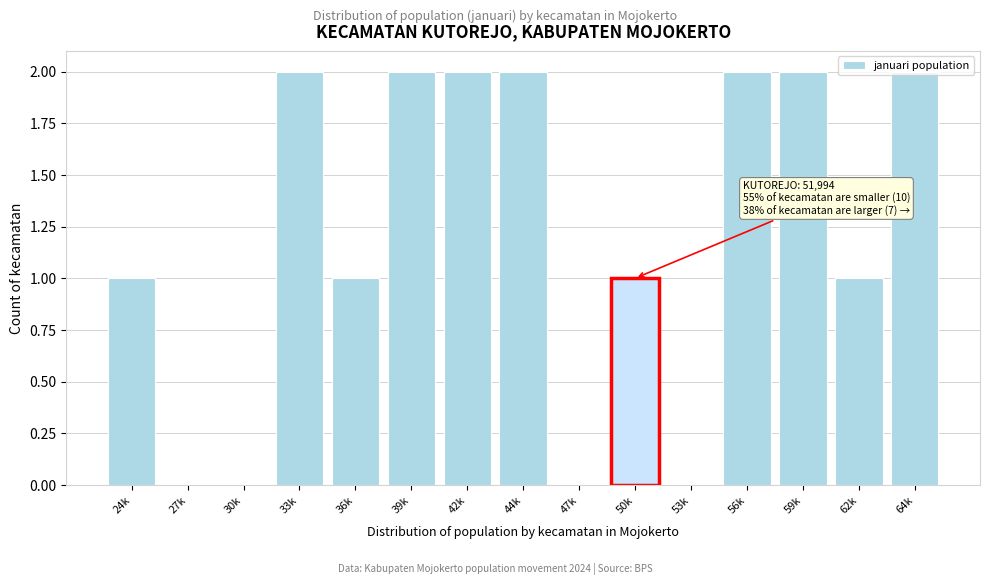

What is the sum of all values?

18